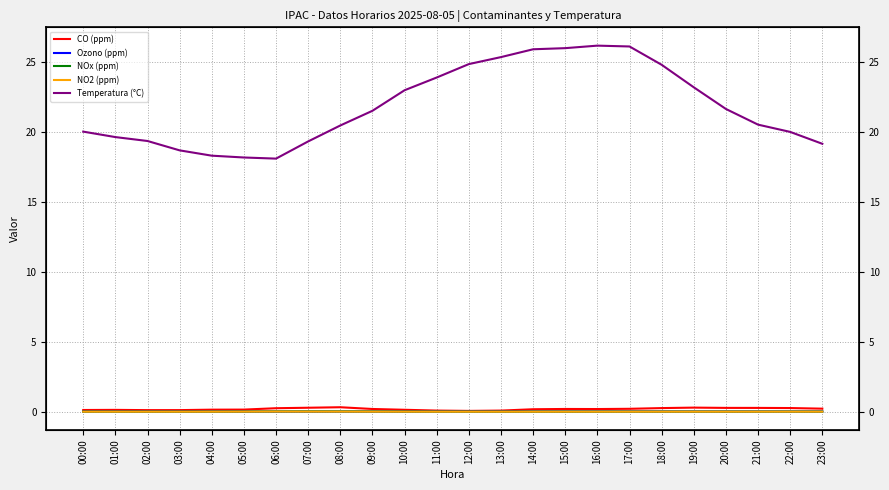

True or false: Temperatura (°C) has a value of 18.1 at 06:00.

True